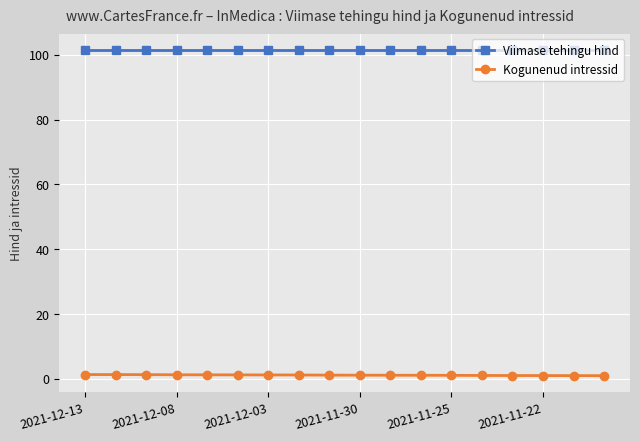

What is the average value of the Viimase tehingu hind series?

101.5